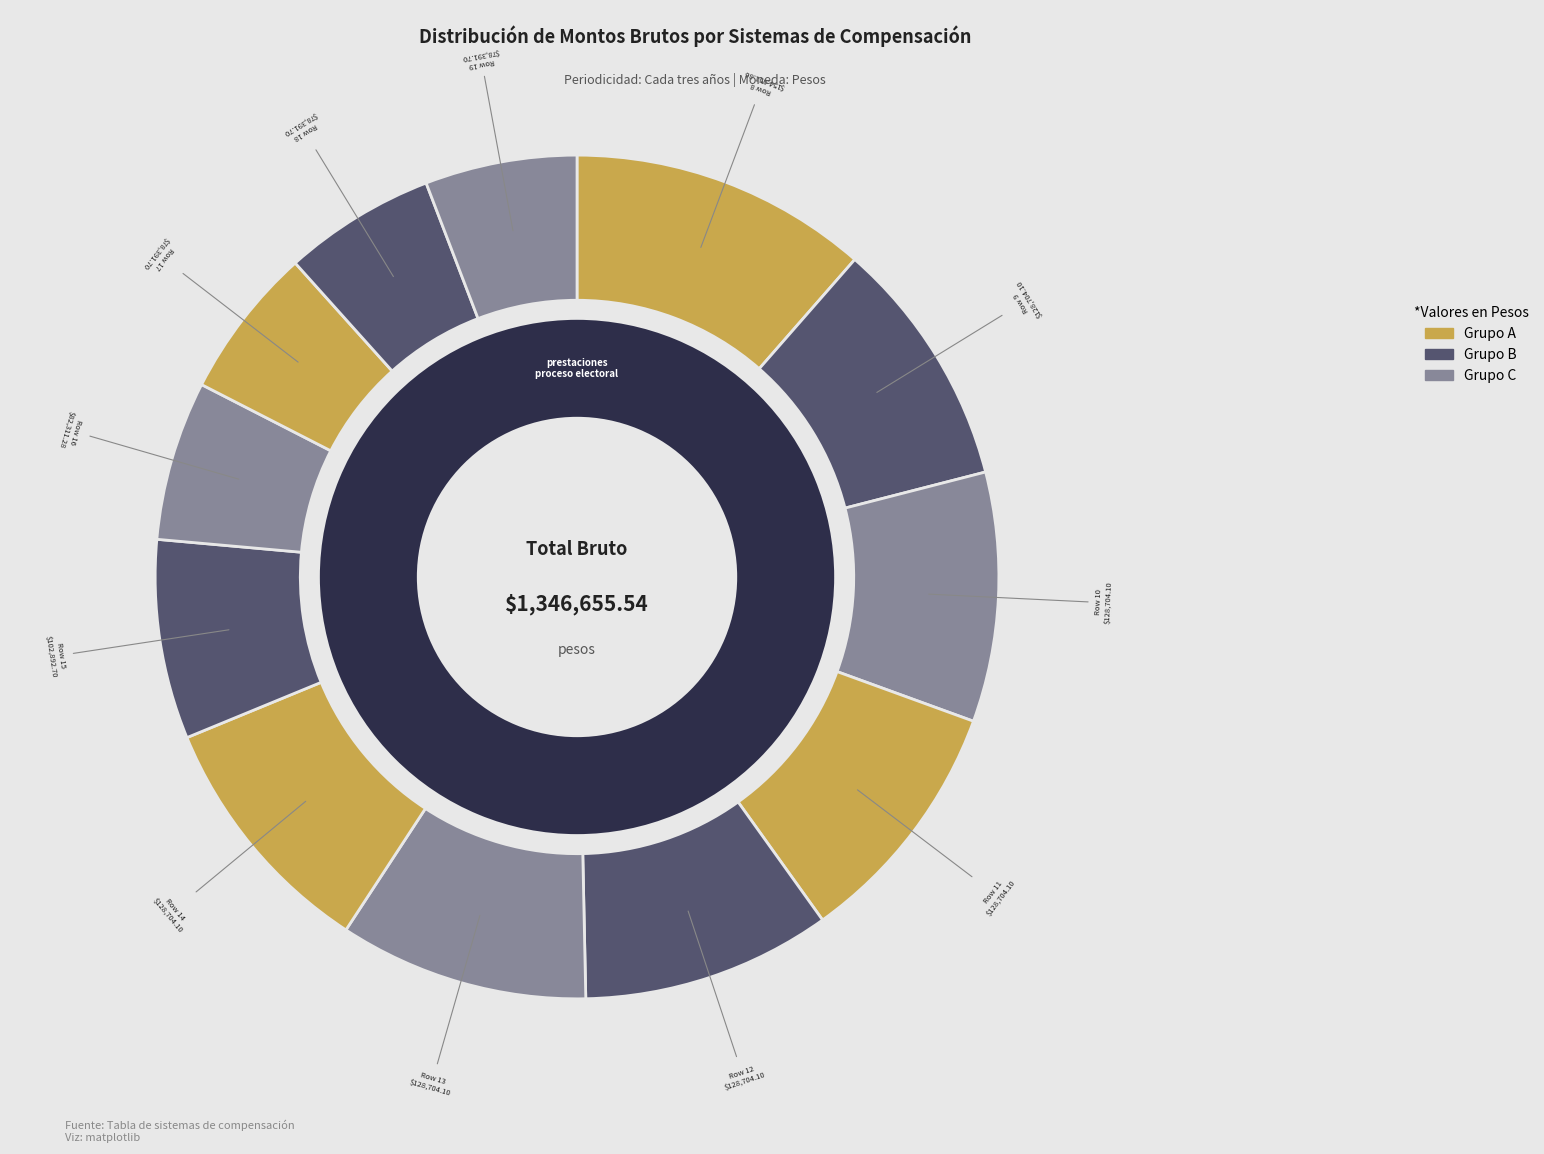

Is there any slice that represents more than half of the pie?

No